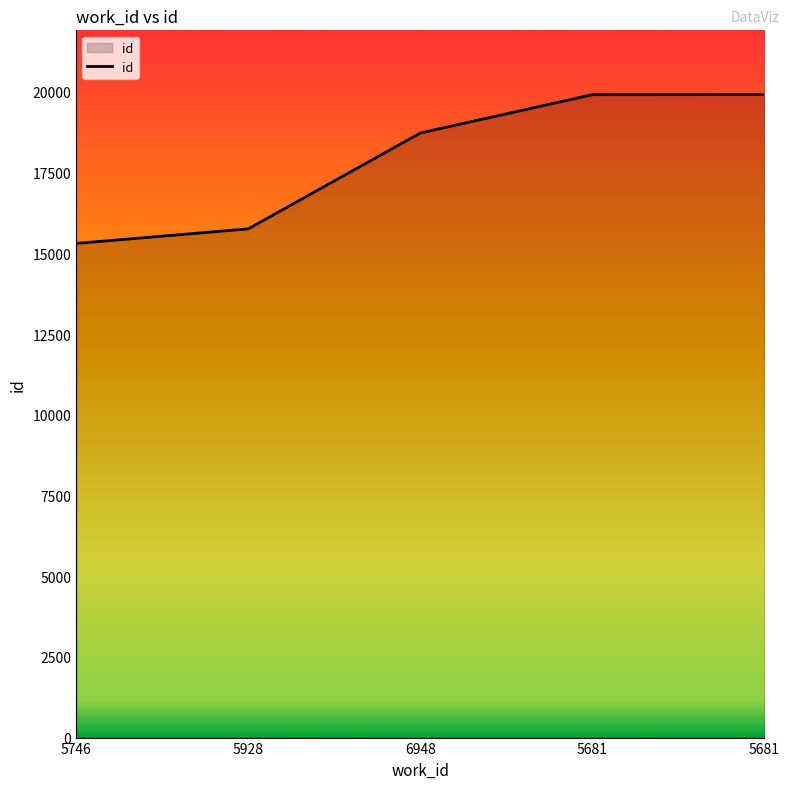

What is the sum of all values?

89615